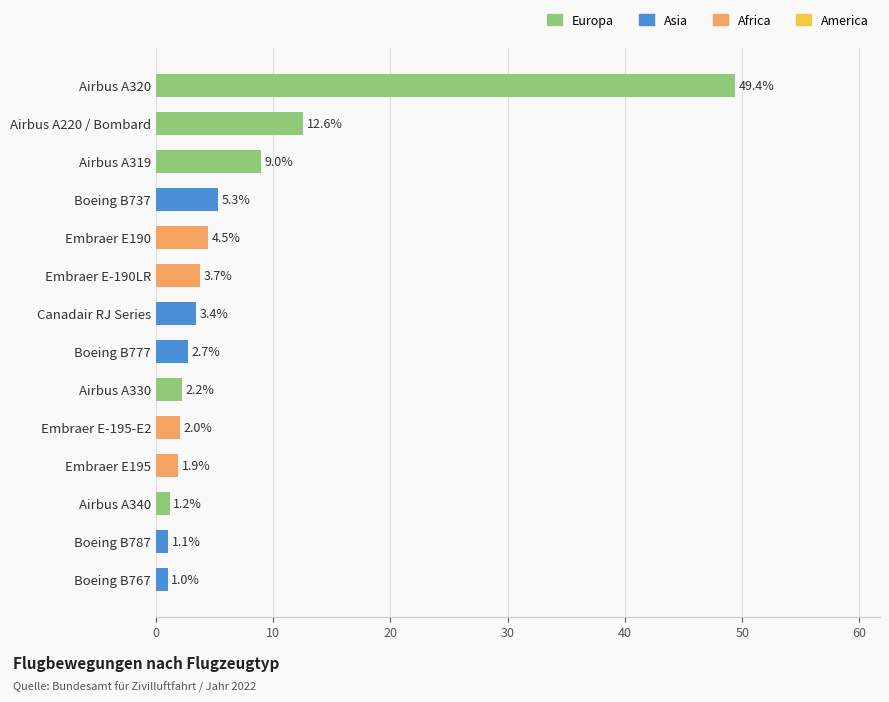

What is the label of the 13th bar from the top?

Boeing B787